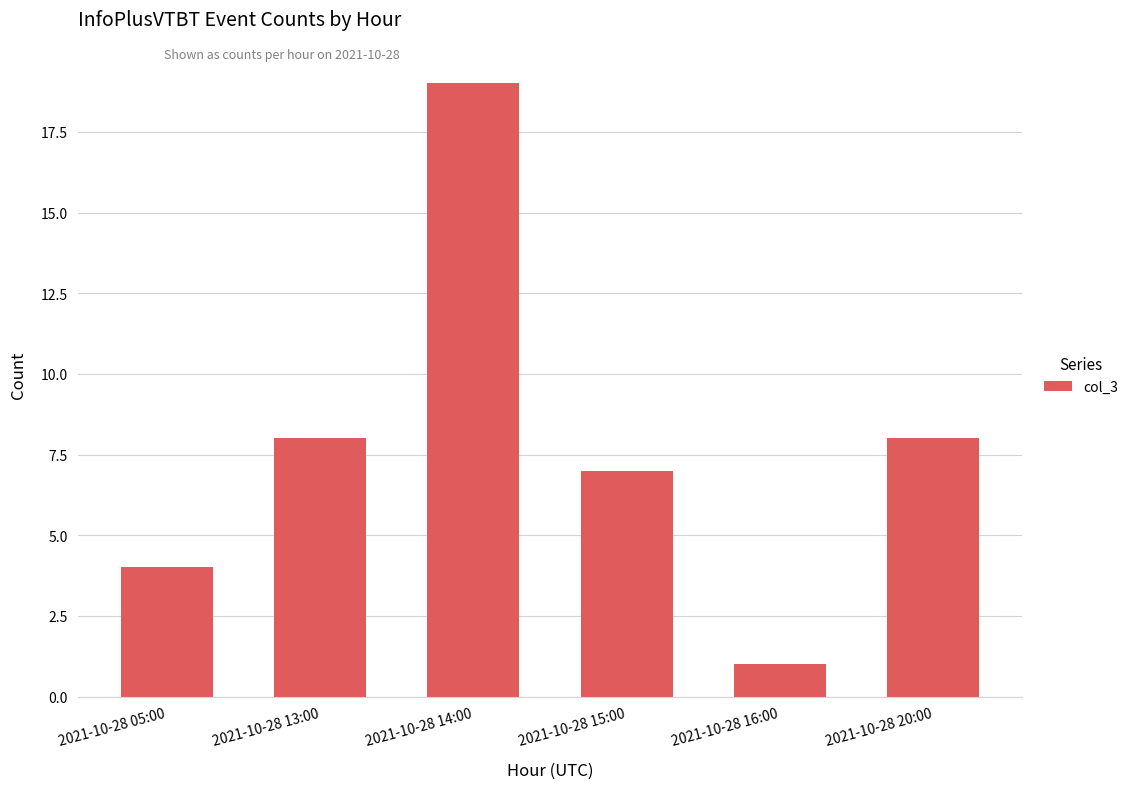

What is the change in value from 2021-10-28 13:00 to 2021-10-28 15:00?

-1